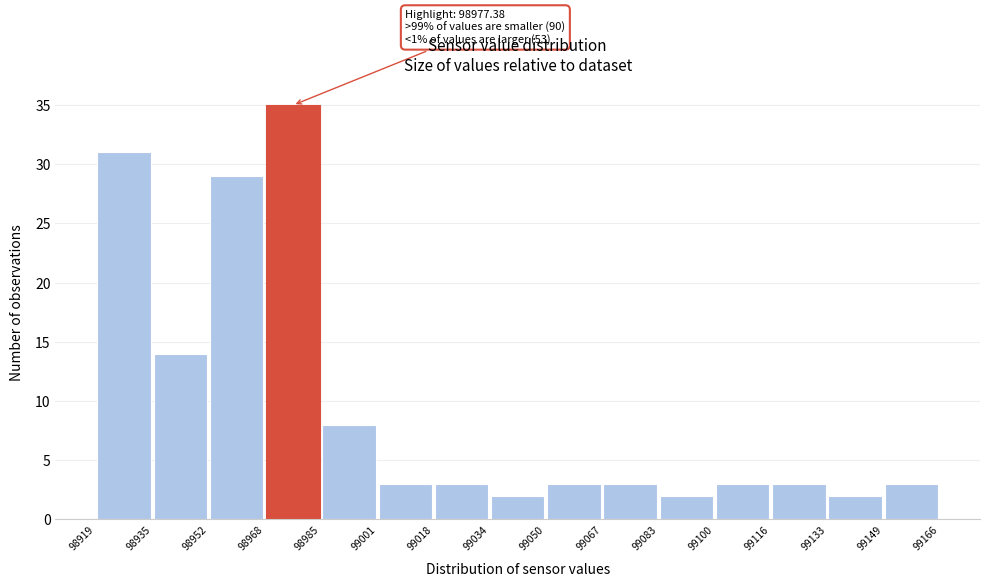

Which range on the x-axis has the tallest bar?

98968 to 98985